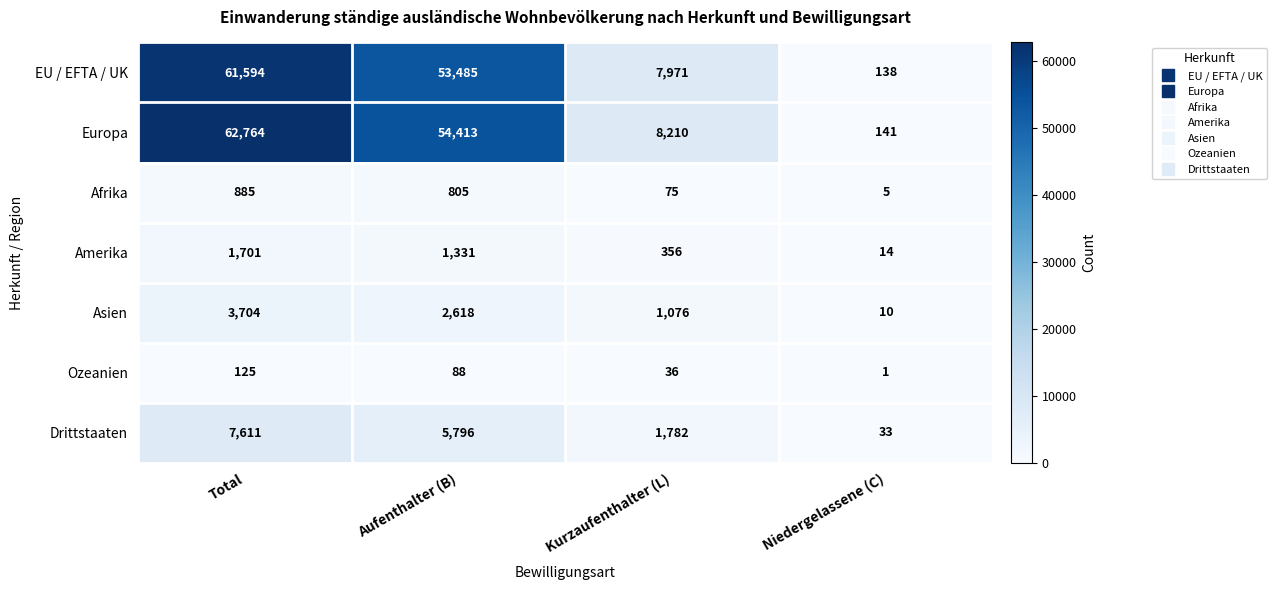

Reading left to right, extract all data points from this chart.

EU / EFTA / UK: 61594	53485	7971	138
Europa: 62764	54413	8210	141
Afrika: 885	805	75	5
Amerika: 1701	1331	356	14
Asien: 3704	2618	1076	10
Ozeanien: 125	88	36	1
Drittstaaten: 7611	5796	1782	33